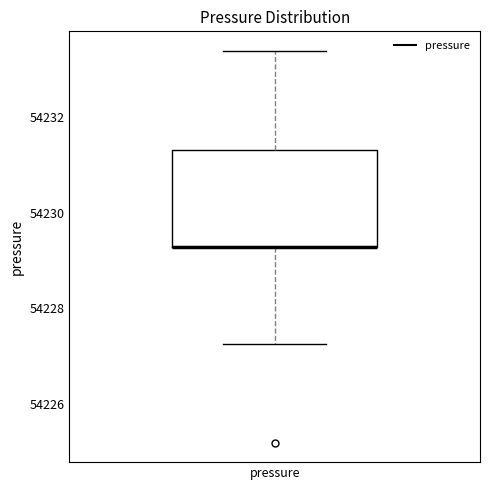

Transcribe this box plot: give where the median line is, the range the box spans, and where the two whiskers end, as read against the y-axis. The values are not printed on the chart, so give them approximately, as read against the axis.

median 54229.2 (drawn on the box's lower edge), box 54229.2 to 54231.4, whiskers 54227.2 to 54233.4